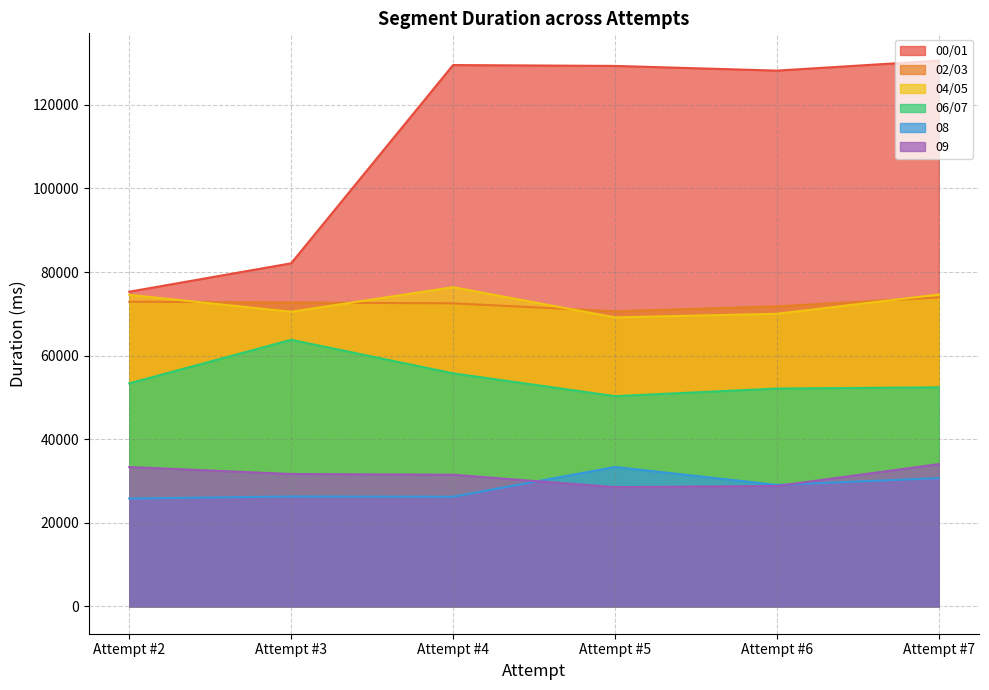

Reading left to right, extract all data points from this chart.

00/01: 75298	82098	129531	129323	128199	130588
02/03: 72909	72715	72515	70624	71804	73933
04/05: 74553	70499	76382	69155	70016	74626
06/07: 53374	63793	55777	50312	52133	52416
08: 25816	26307	26244	33363	29081	30704
09: 33348	31688	31506	28538	28823	34049